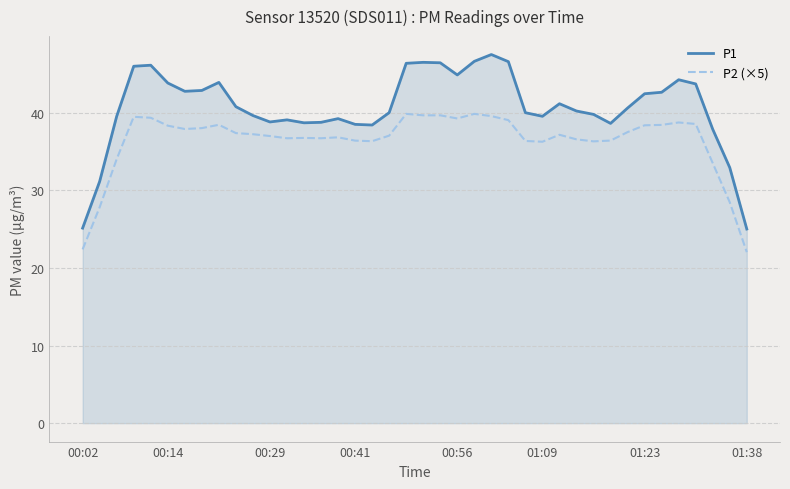

Which series has the widest spread of values?

P1